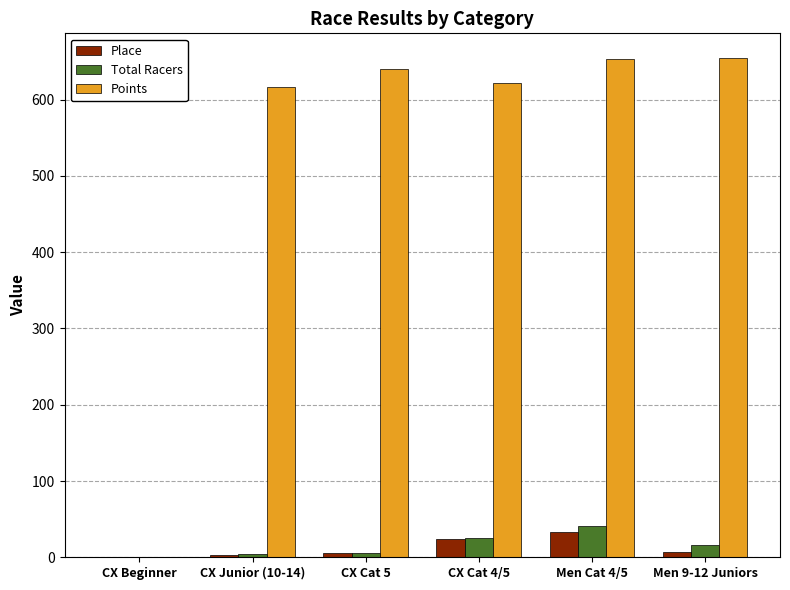

Where does the Place series first go above 7?

CX Cat 4/5